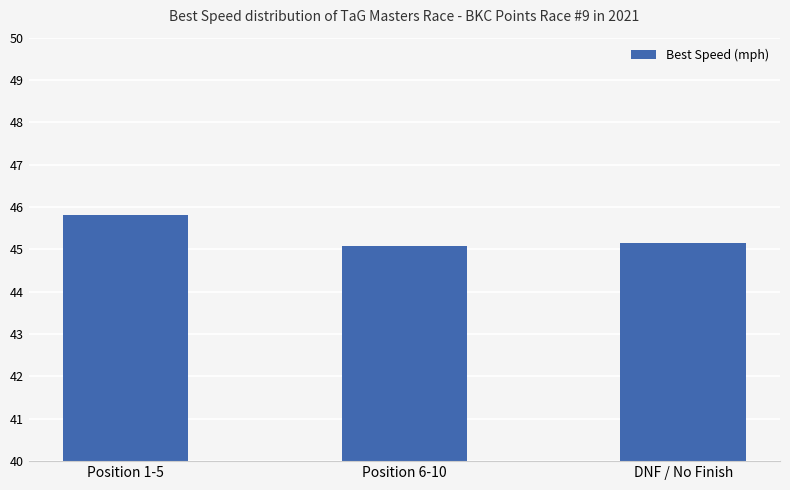

Between DNF / No Finish and Position 1-5, which is larger?

Position 1-5